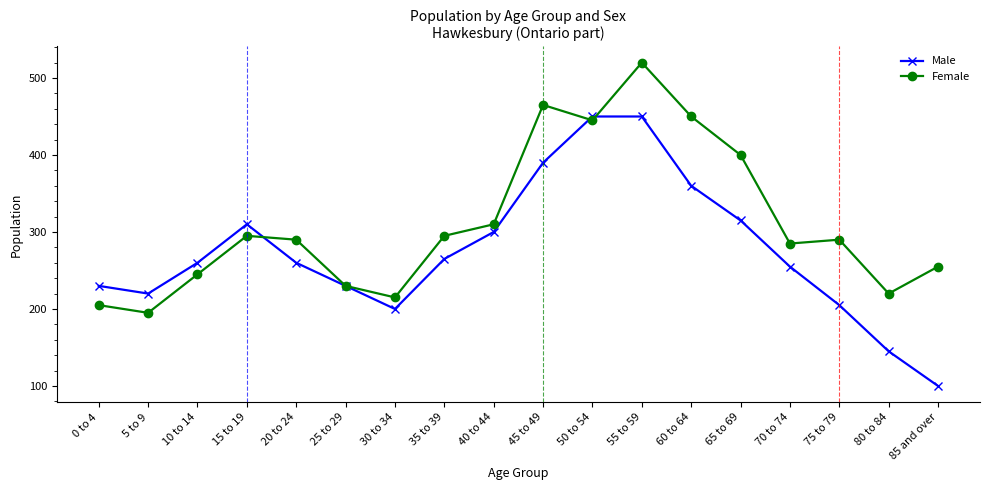

Reading left to right, list all the values displayed in this chart.

Male: 0 to 4=230	5 to 9=220	10 to 14=260	15 to 19=310	20 to 24=260	25 to 29=230	30 to 34=200	35 to 39=265	40 to 44=300	45 to 49=390	50 to 54=450	55 to 59=450	60 to 64=360	65 to 69=315	70 to 74=255	75 to 79=205	80 to 84=145	85 and over=100
Female: 0 to 4=205	5 to 9=195	10 to 14=245	15 to 19=295	20 to 24=290	25 to 29=230	30 to 34=215	35 to 39=295	40 to 44=310	45 to 49=465	50 to 54=445	55 to 59=520	60 to 64=450	65 to 69=400	70 to 74=285	75 to 79=290	80 to 84=220	85 and over=255